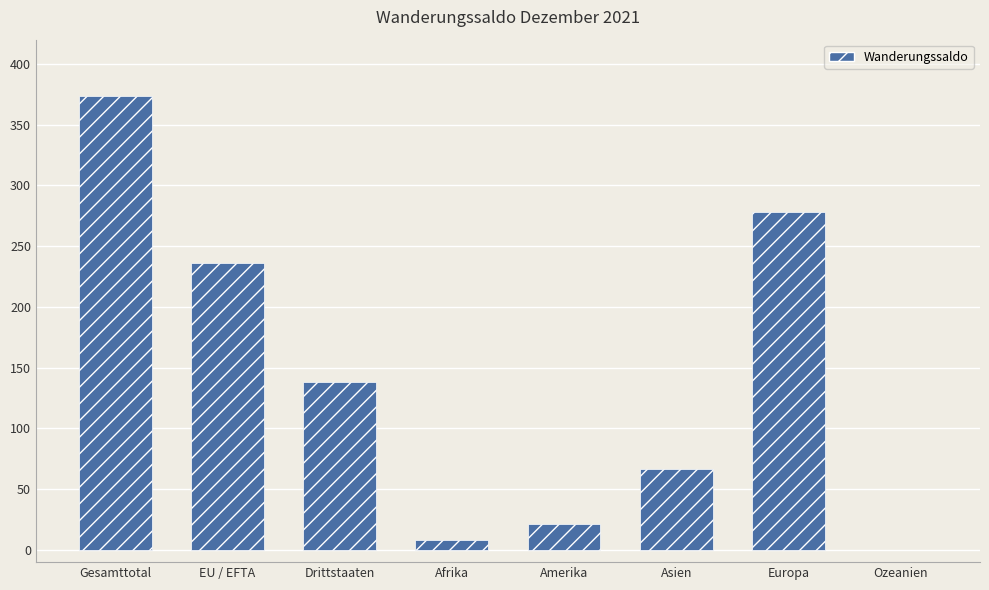

True or false: the data shows 88 at EU / EFTA.

False